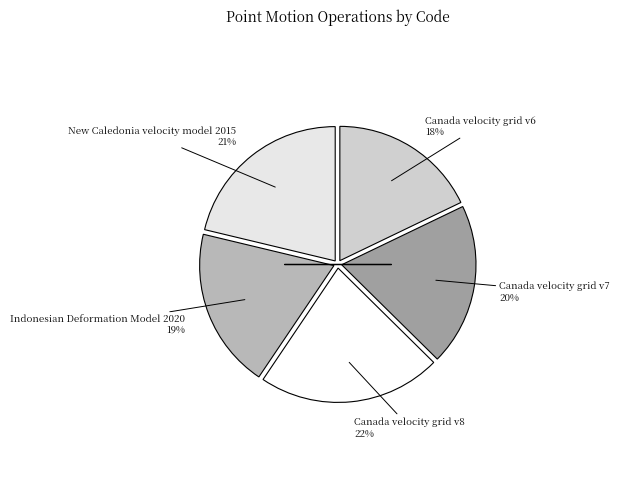

Which slice is the largest?

Canada velocity grid v8